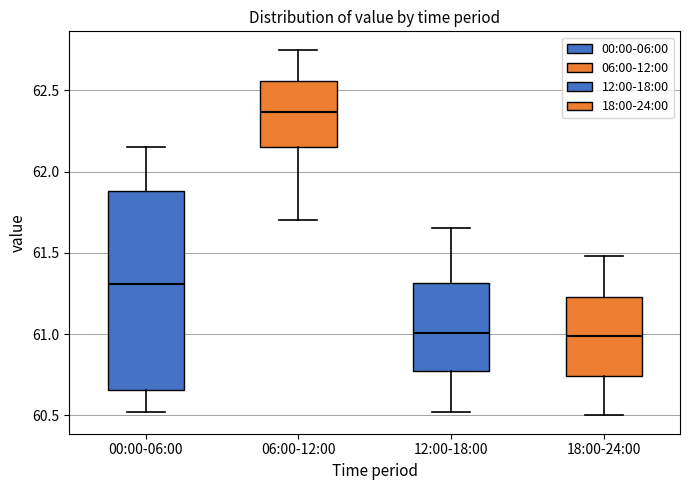

Comparing the boxes themselves (not the whiskers), which one is the tallest?

00:00-06:00